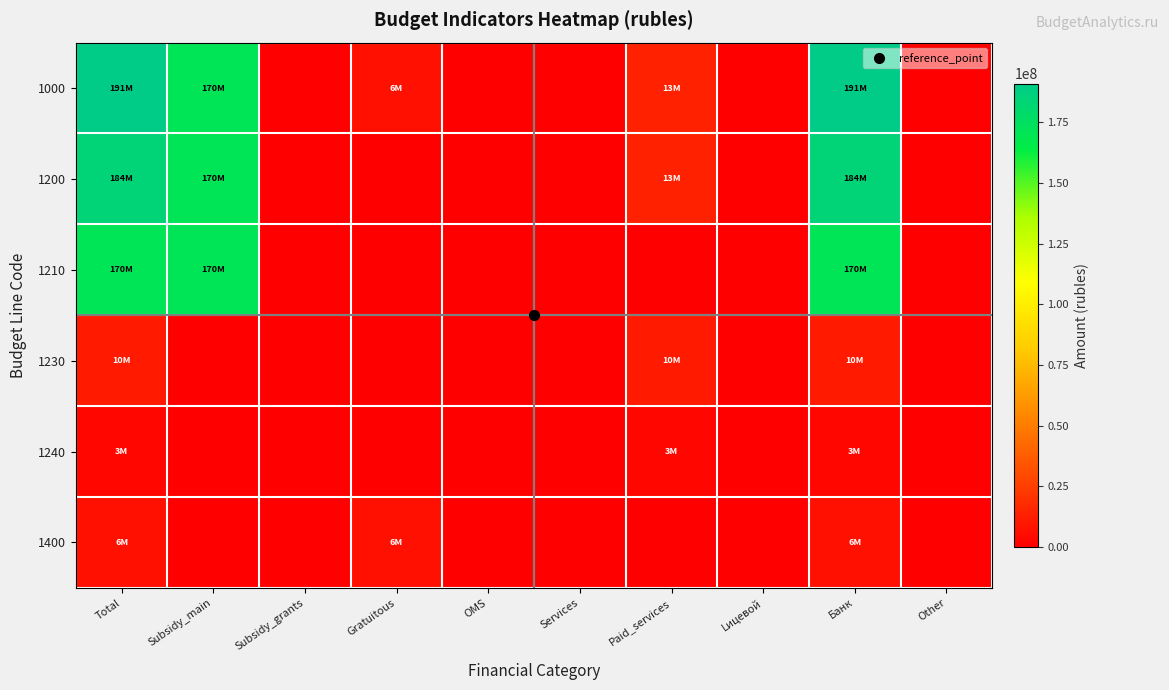

Which label corresponds to the largest value in the chart?

Total